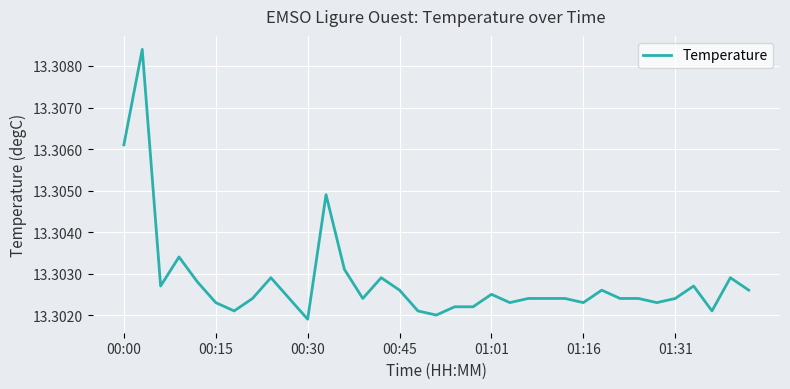

How many interior local valleys (lower than both neighbors) does the data have?

9